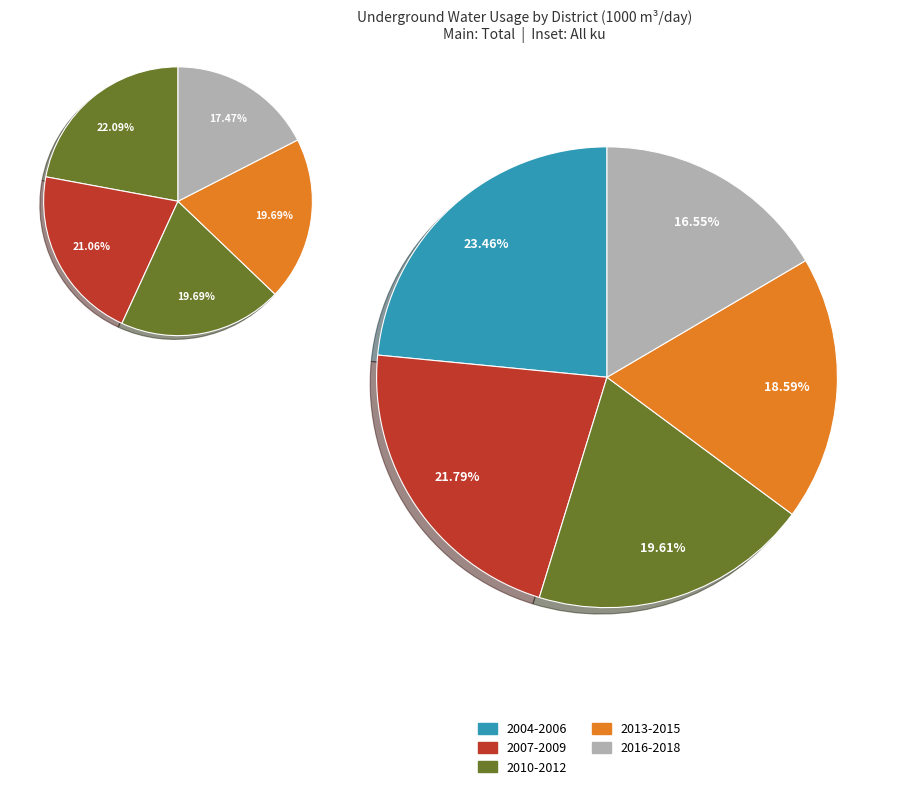

What is the largest slice in the pie chart?

2004